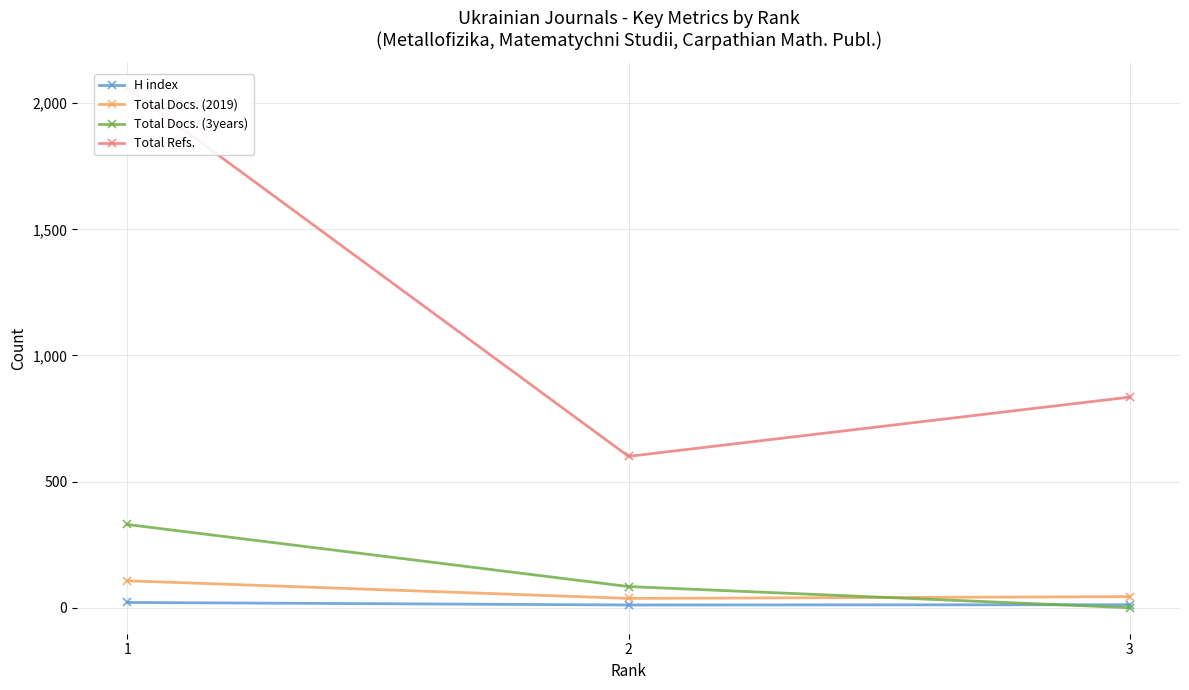

Reading right to left, list all the values displayed in this chart.

H index: 3=12	2=11	1=21
Total Docs. (2019): 3=44	2=37	1=107
Total Docs. (3years): 3=0	2=84	1=330
Total Refs.: 3=835	2=600	1=2059